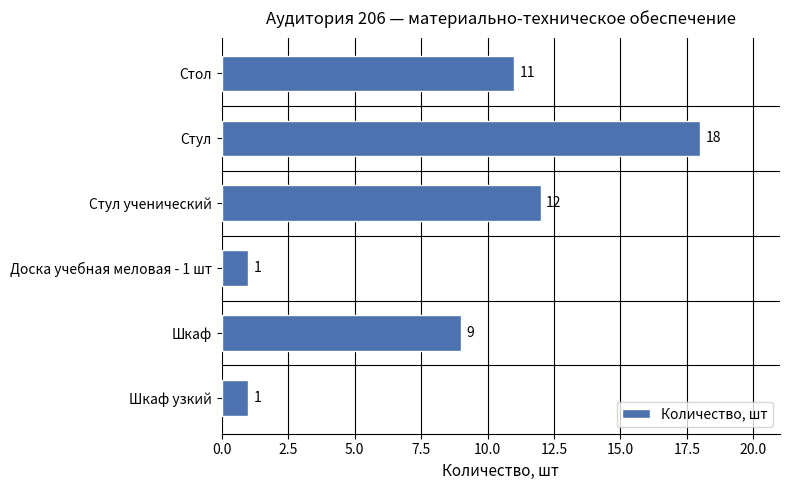

How many bars are there in total?

6